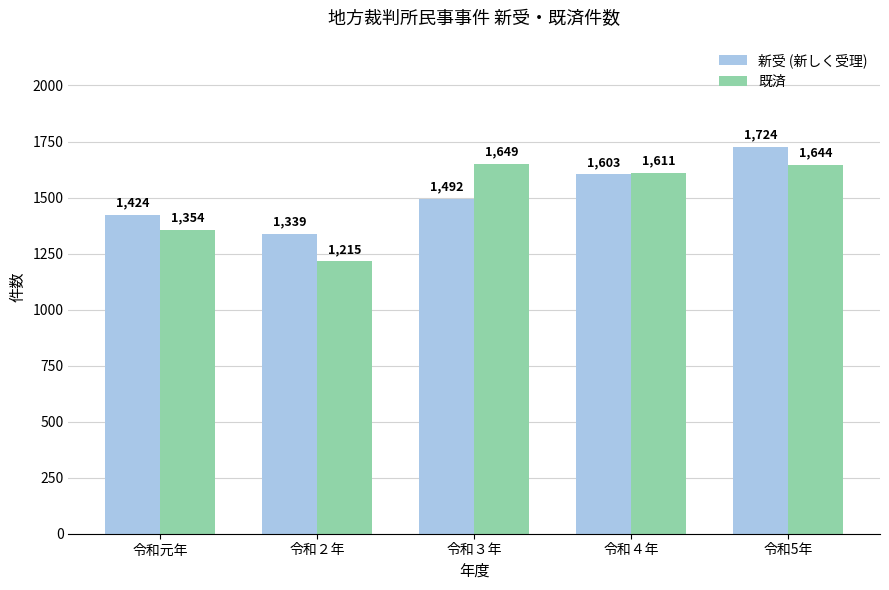

At 令和5年, list the series in order from largest to smallest.

新受 (新しく受理), 既済